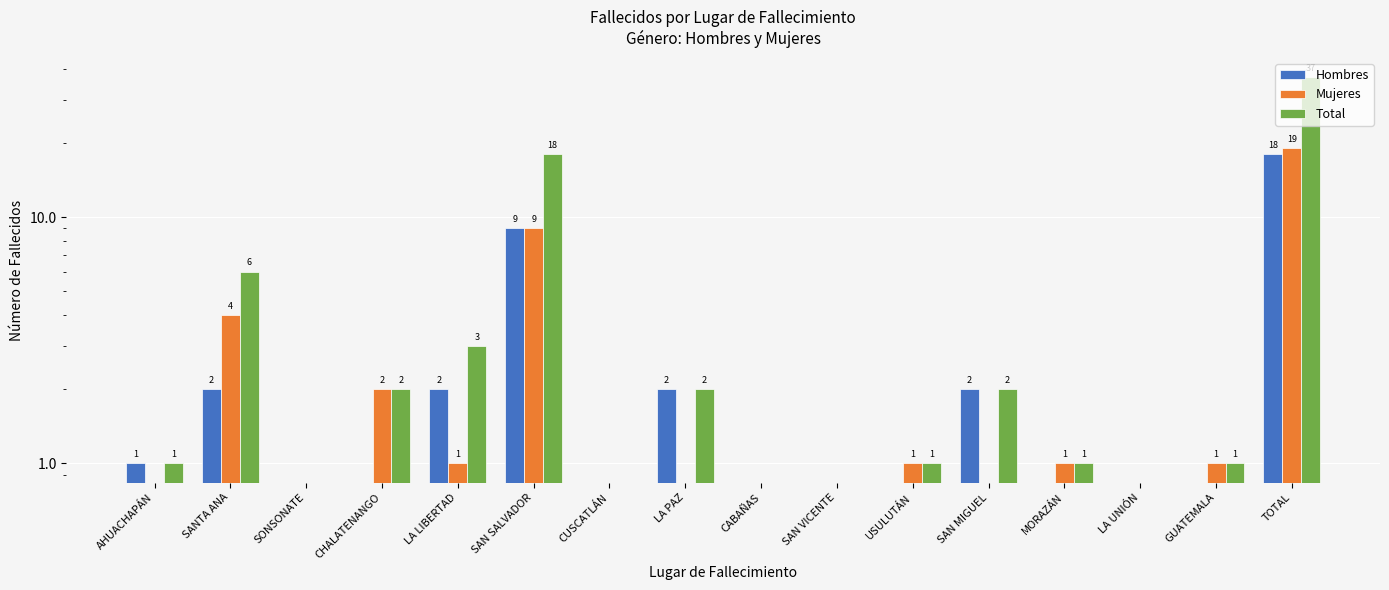

What is the approximate value of Mujeres at GUATEMALA?

1